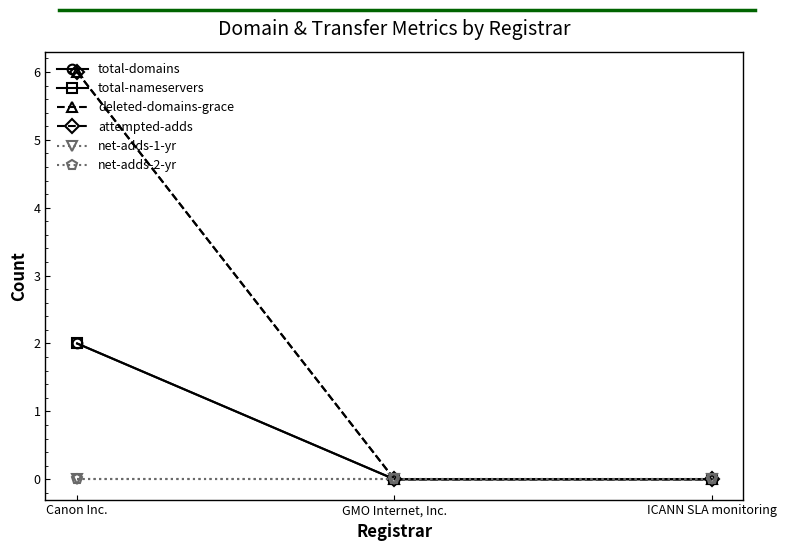

What is the label of the 1st point from the right?

ICANN SLA monitoring